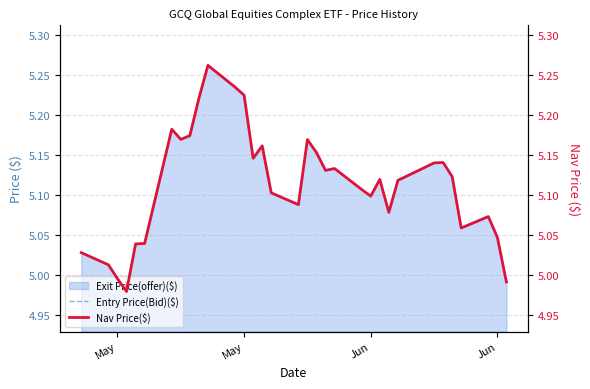

What is the maximum value for Entry Price(Bid)($)?

5.3